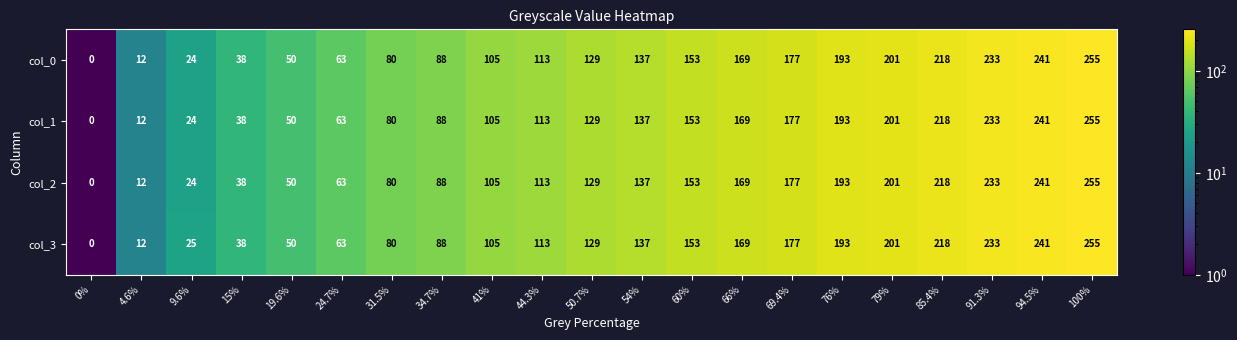

Between 0% and 9.6%, which series saw the biggest shift?

col_3